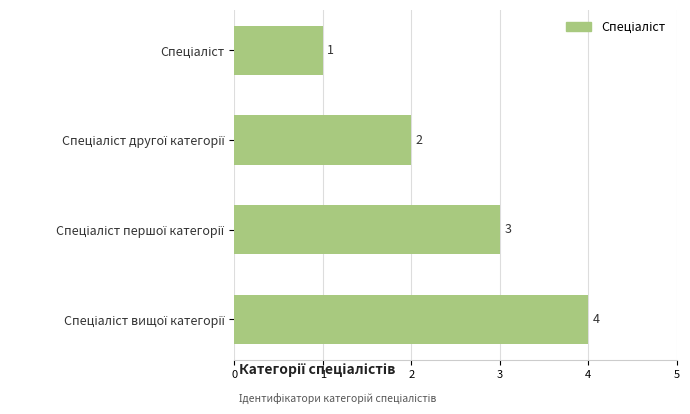

How many distinct data groups are displayed?

1